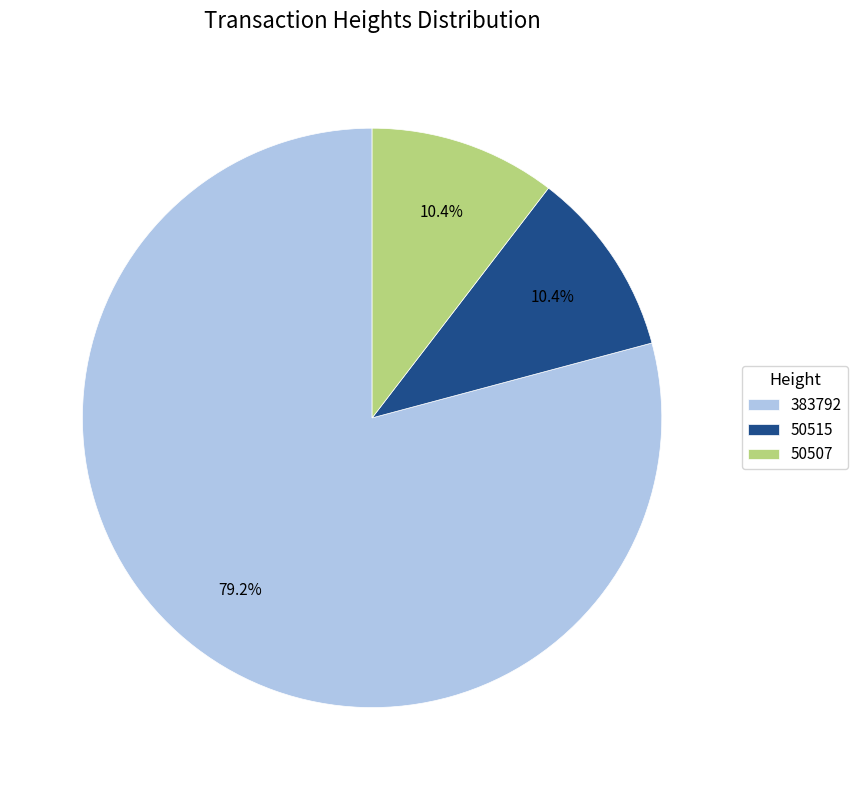

Which has a higher value, 383792 or 50507?

383792